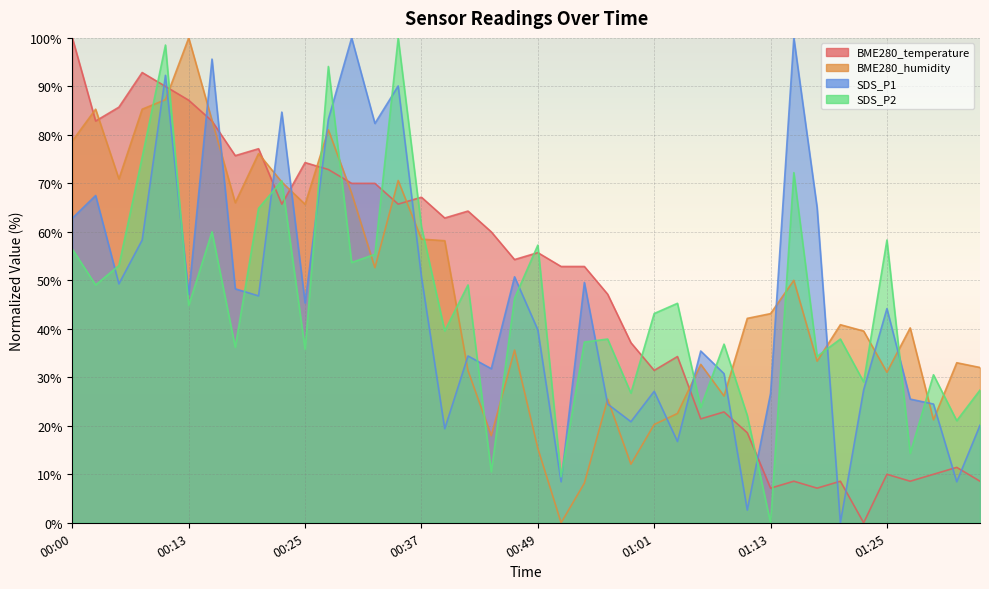

True or false: SDS_P2 has a value of 22.8 at 01:28.

False